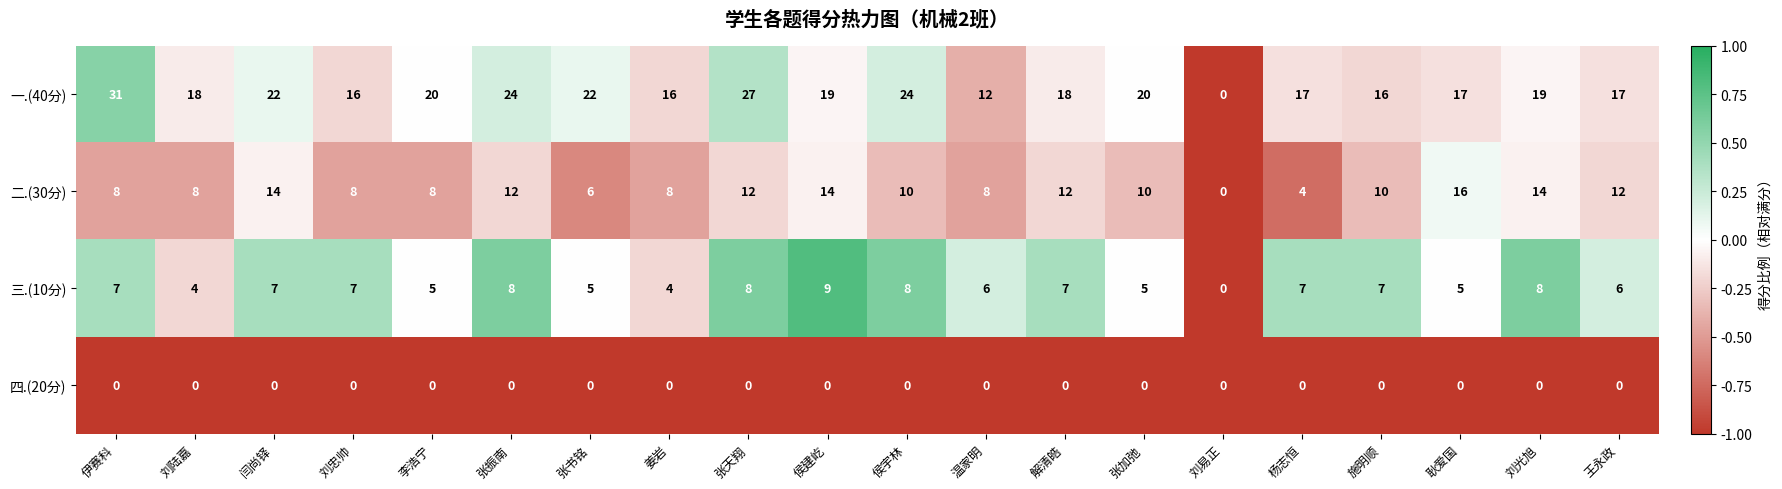

What is the greatest value displayed?

31